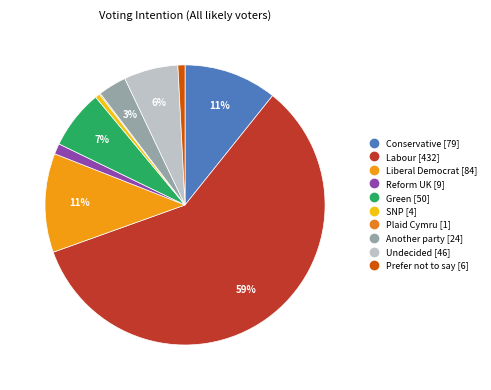

What percentage is the Liberal Democrat slice, to the nearest percent?

11%